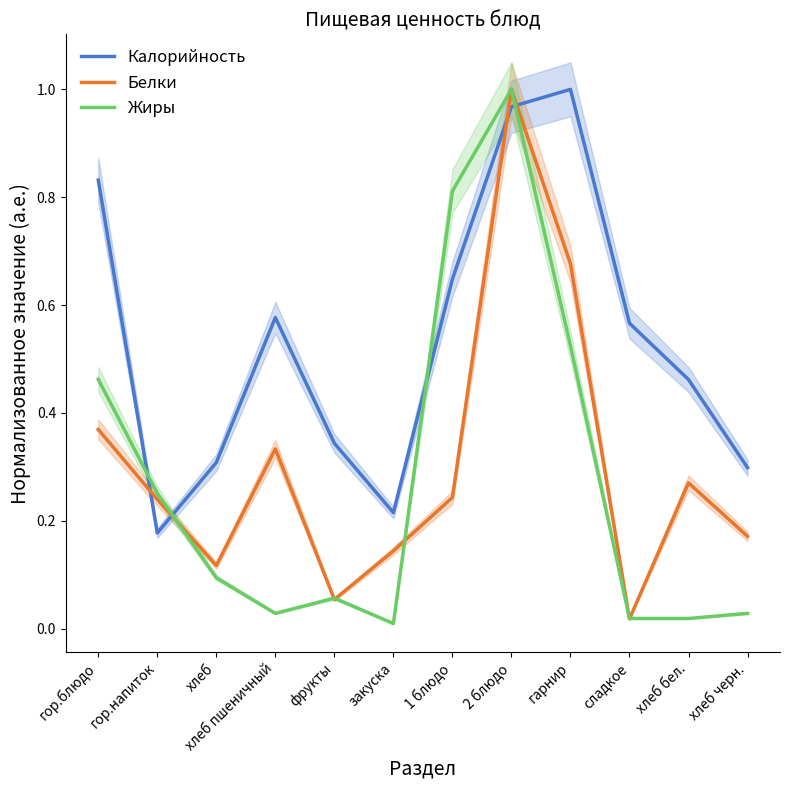

Is the value of Жиры at хлеб пшеничный greater than the value of Белки at гарнир?

No